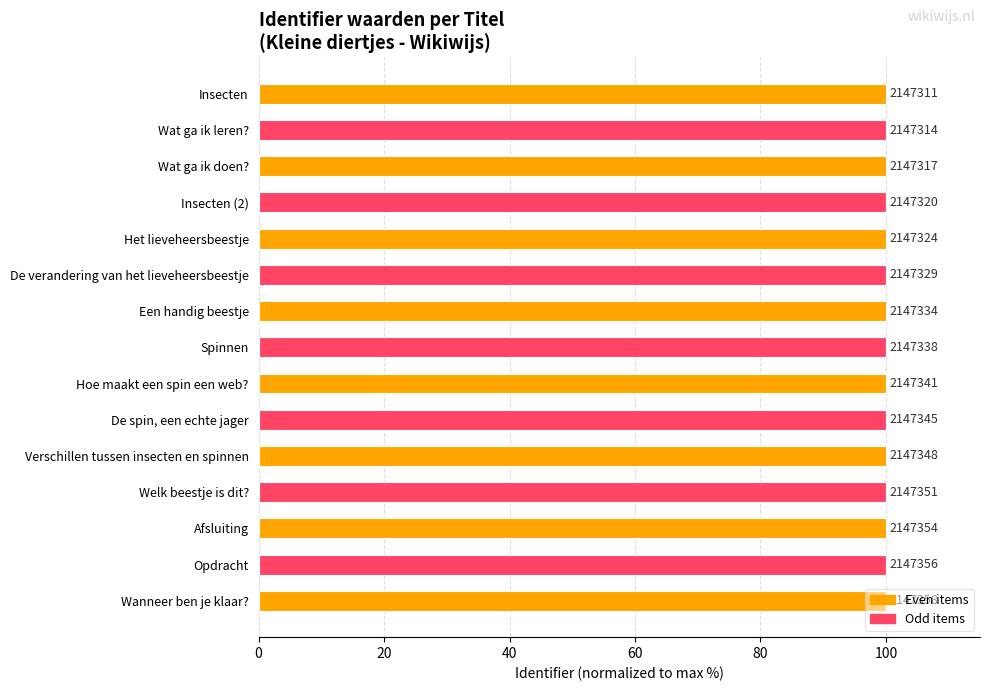

What is the greatest value displayed?

100.0